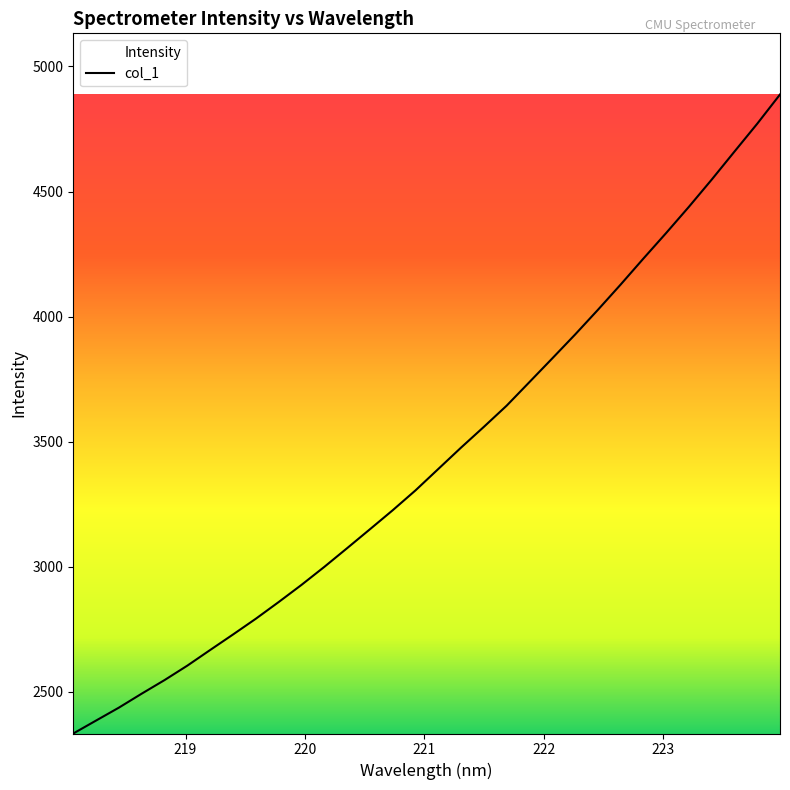

What is the minimum value shown in the chart?

2334.0